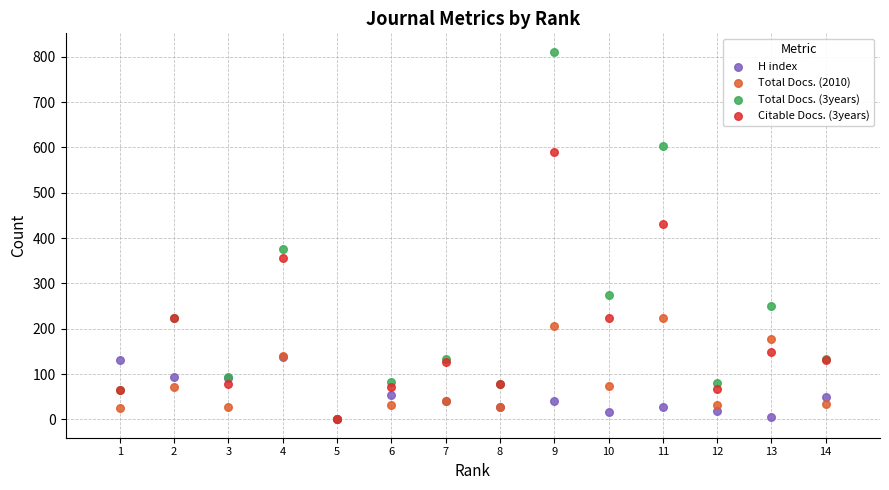

What are all the series names shown in the legend?

H index, Total Docs. (2010), Total Docs. (3years), Citable Docs. (3years)